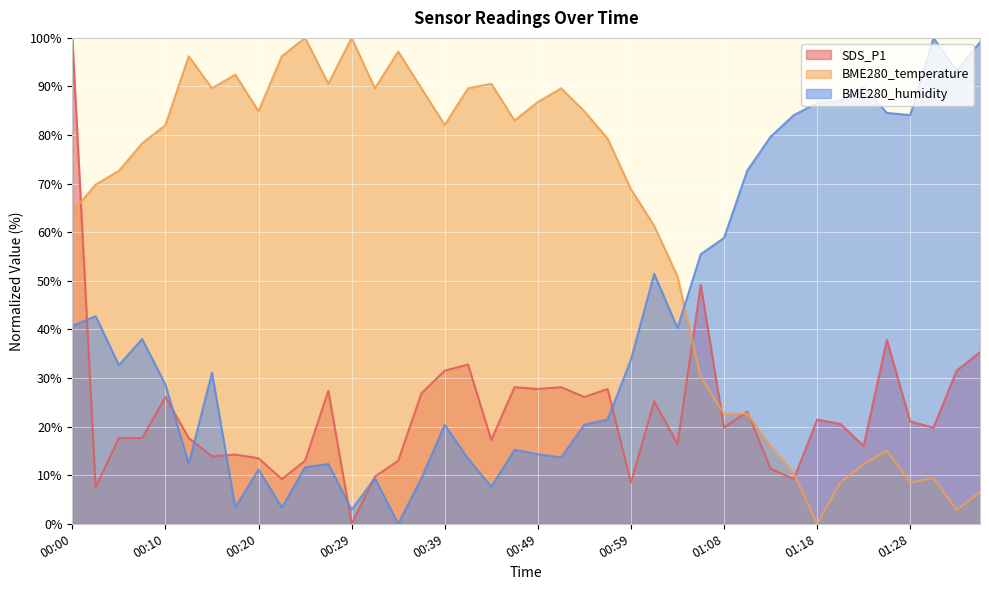

What is the label of the 9th point from the right?

01:16